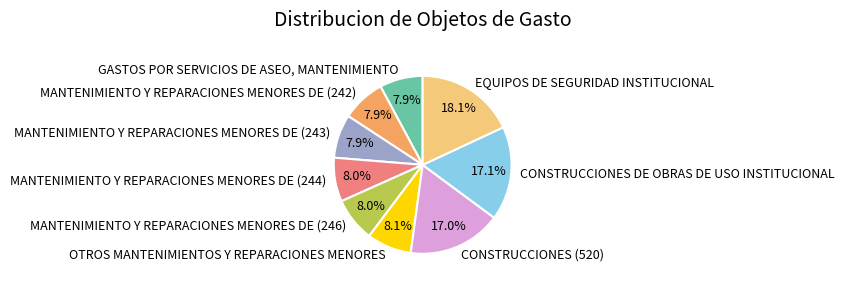

How much of the chart is everything except MANTENIMIENTO Y REPARACIONES MENORES DE (242)?

92.1%